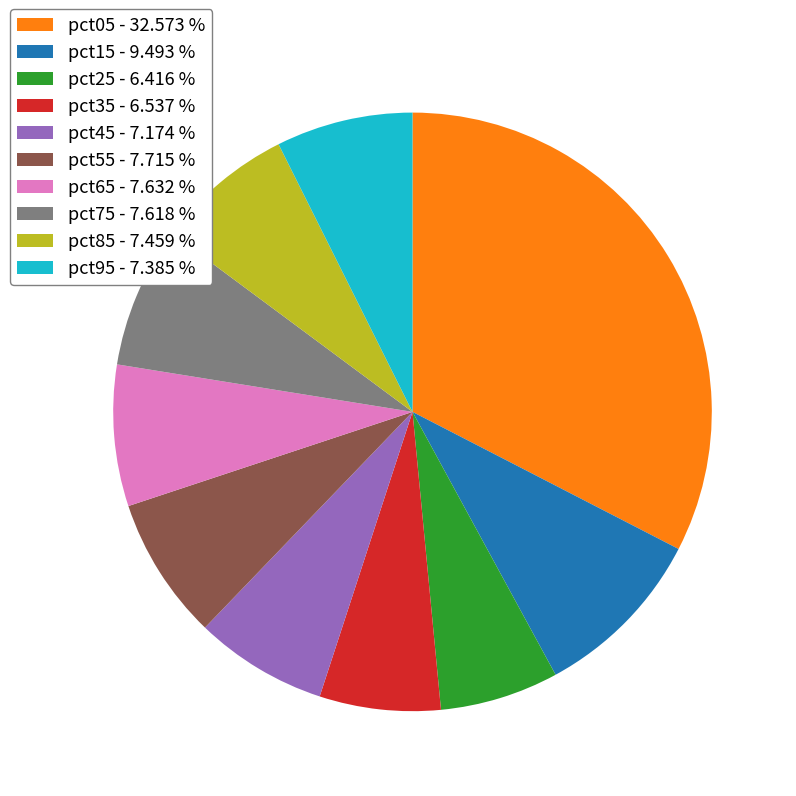

Does any single category account for the majority?

No